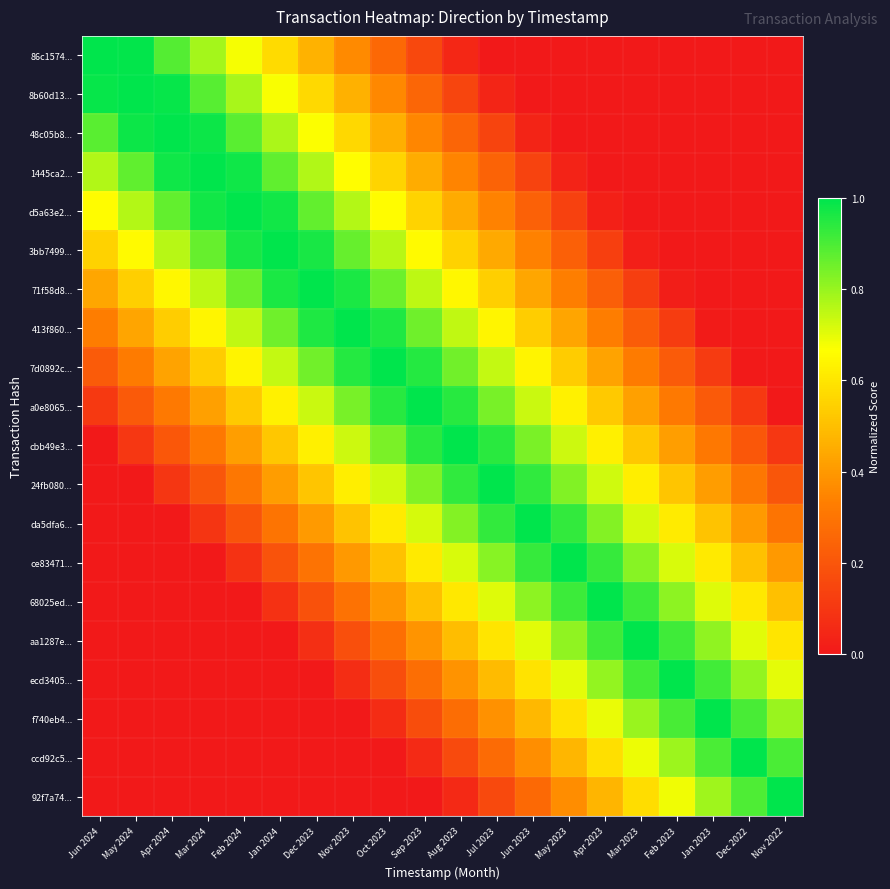

What is the difference between the highest and lowest values at May 2023?

1.0